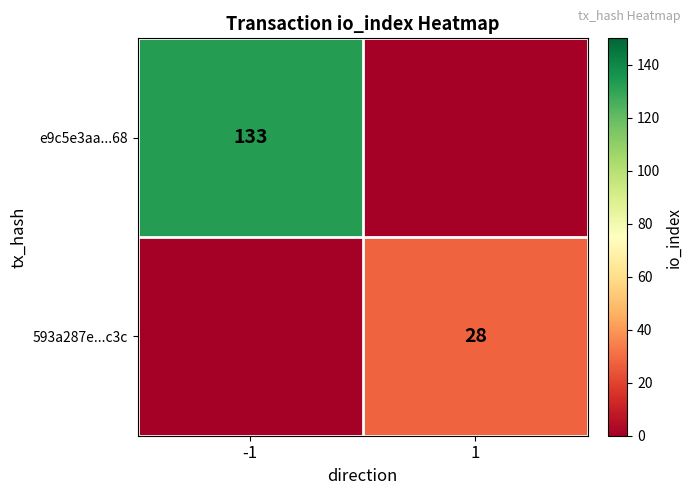

The 593a287e...c3c series shows 11 at 1. True or false?

False